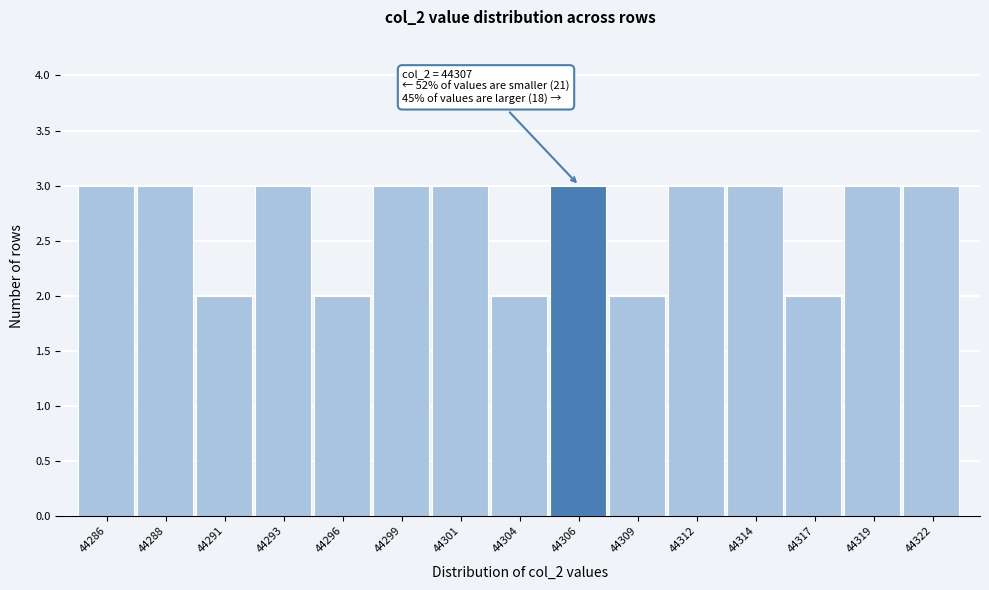

Reading left to right, extract all data points from this chart.

44286=3	44288=3	44291=2	44293=3	44296=2	44299=3	44301=3	44304=2	44306=3	44309=2	44312=3	44314=3	44317=2	44319=3	44322=3